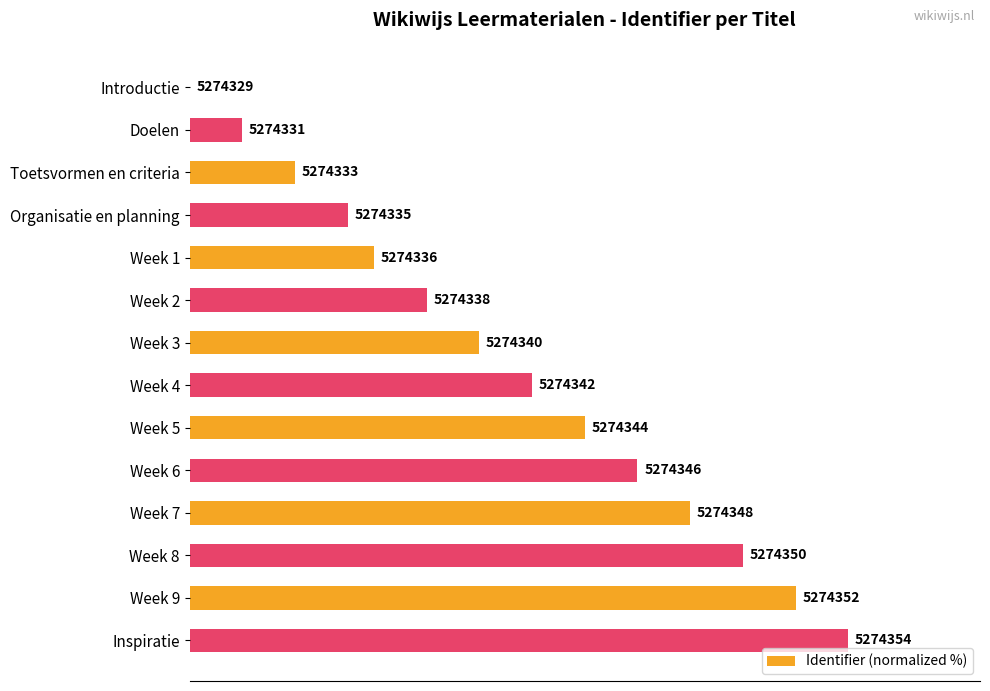

Are the bars grouped side by side (vs. stacked)?

No